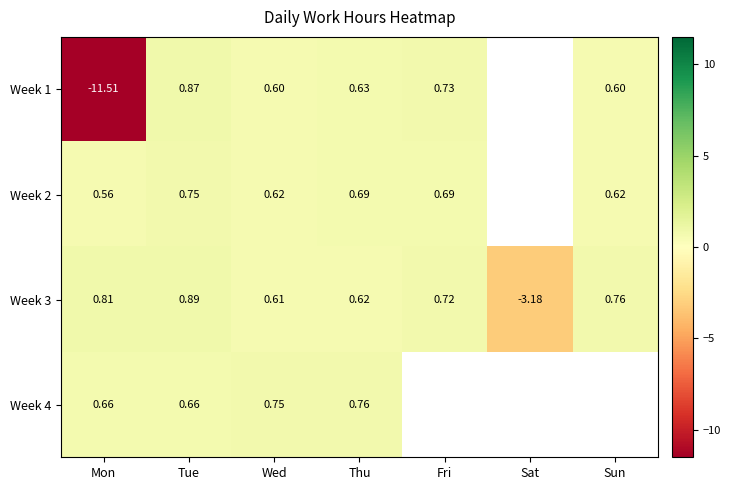

How many negative values does the Week 3 series have?

1